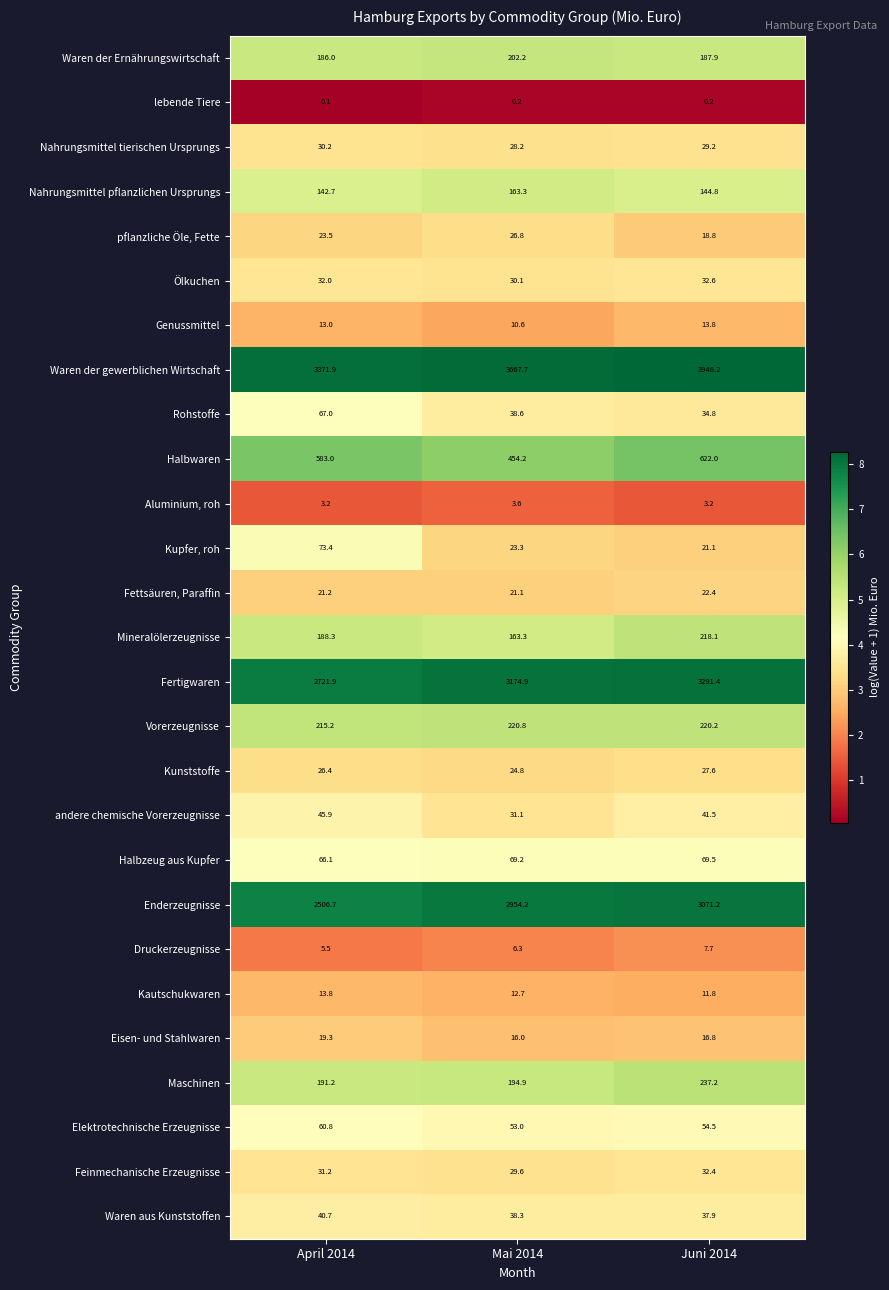

Which label corresponds to the smallest value in the chart?

April 2014